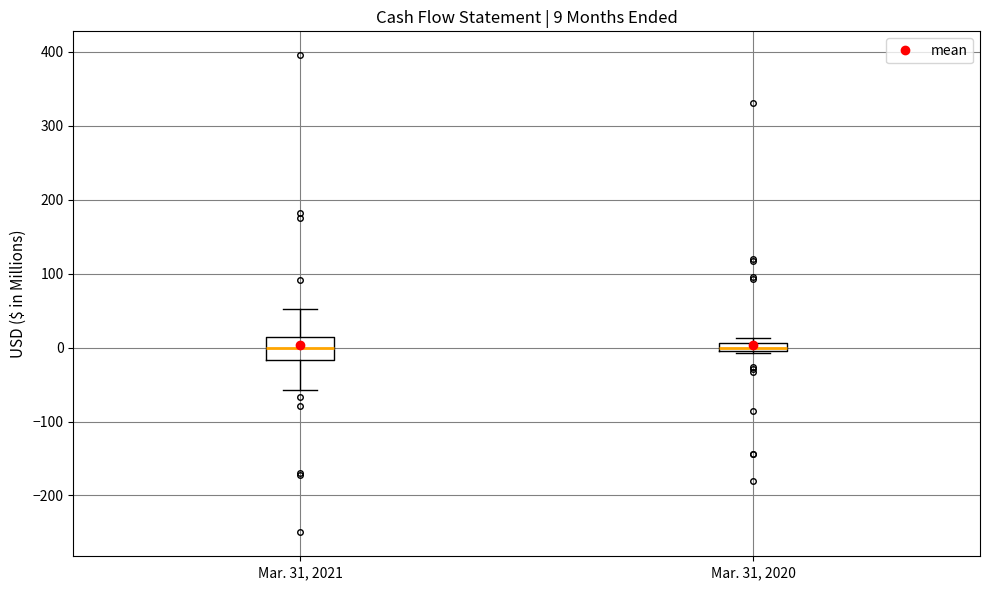

Comparing the boxes themselves (not the whiskers), which one is the tallest?

Mar. 31, 2021